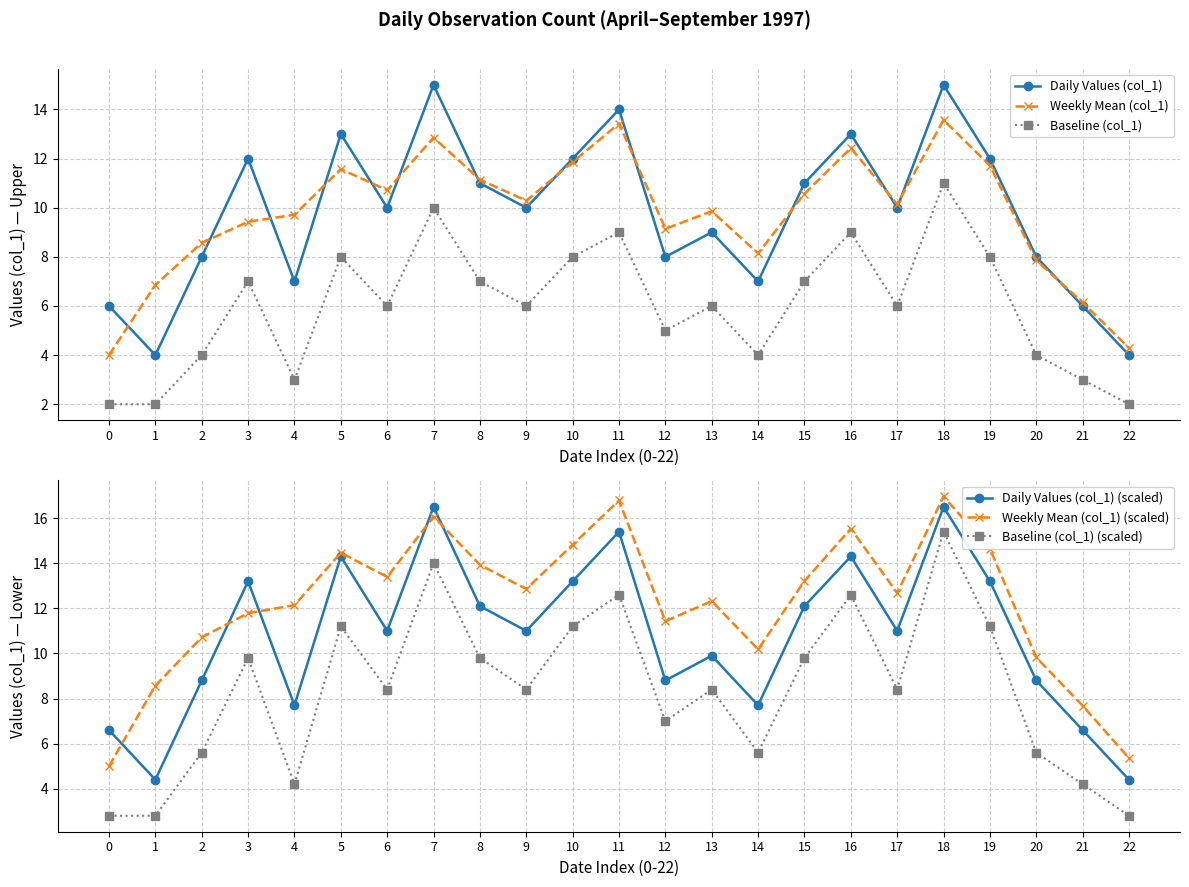

Does the chart have visible grid lines?

Yes